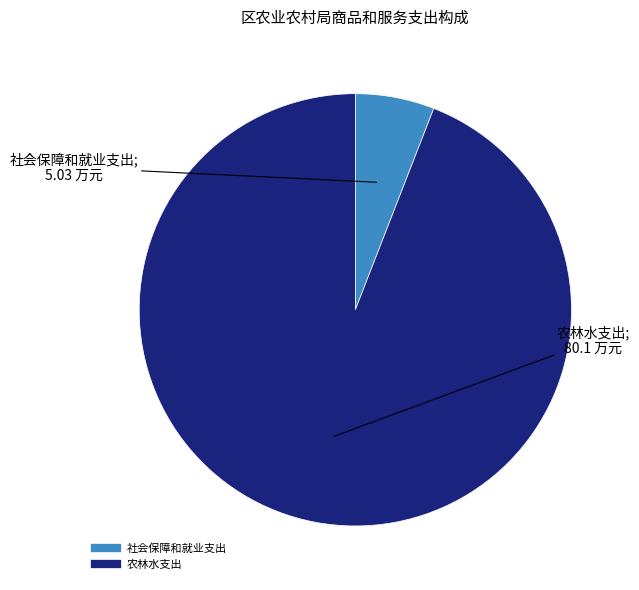

Which slice is the smallest?

社会保障和就业支出